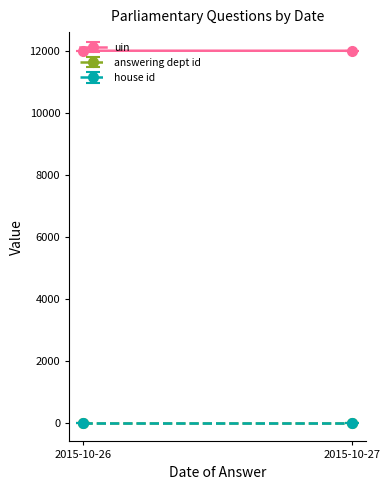

Which series has the widest spread of values?

uin